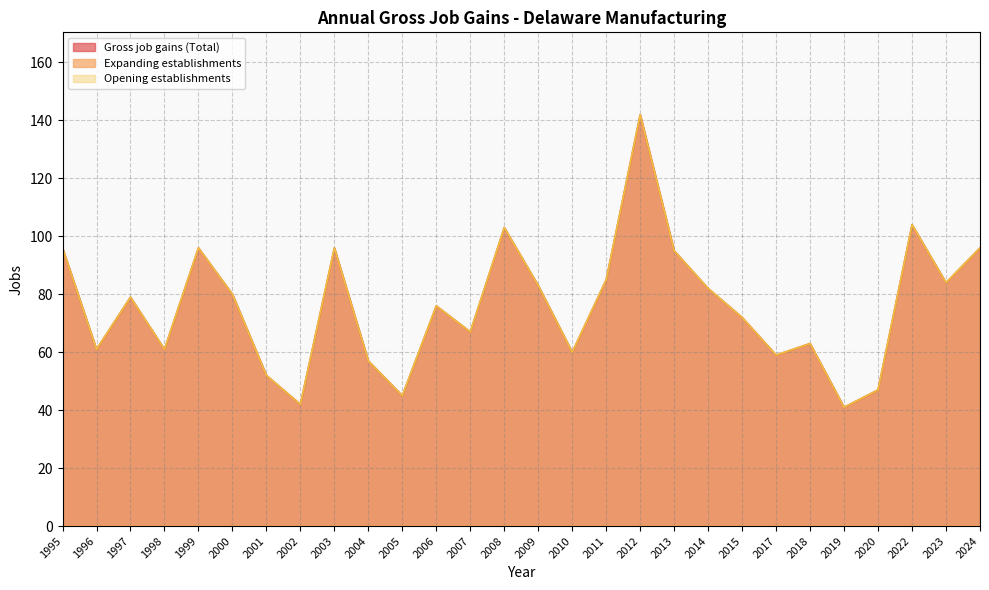

Does the chart have visible grid lines?

Yes